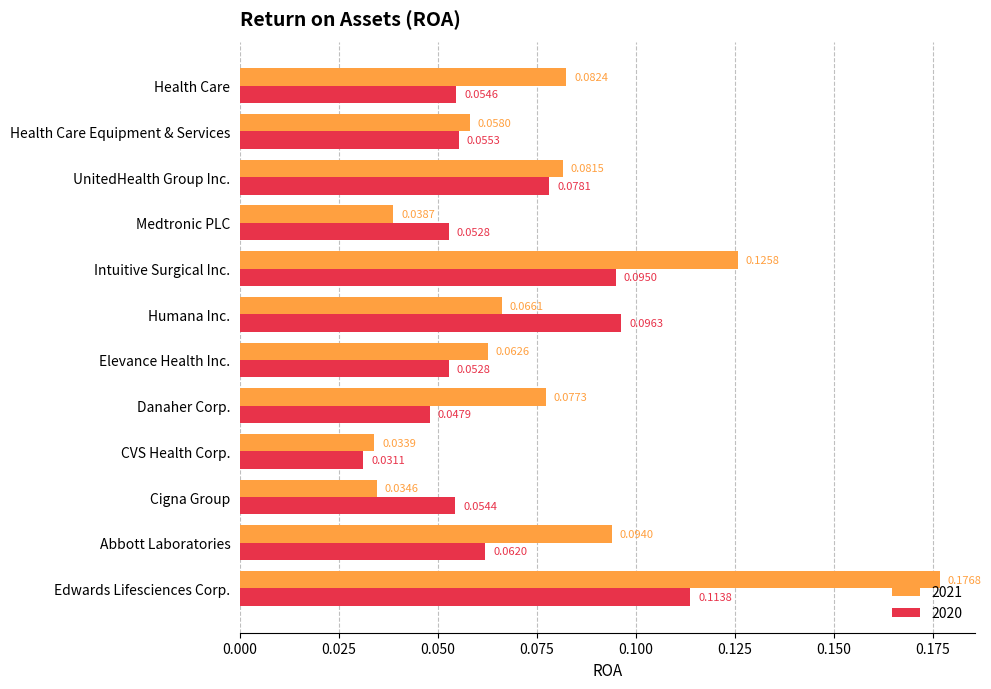

What is the sum of all 2020 values?

0.8